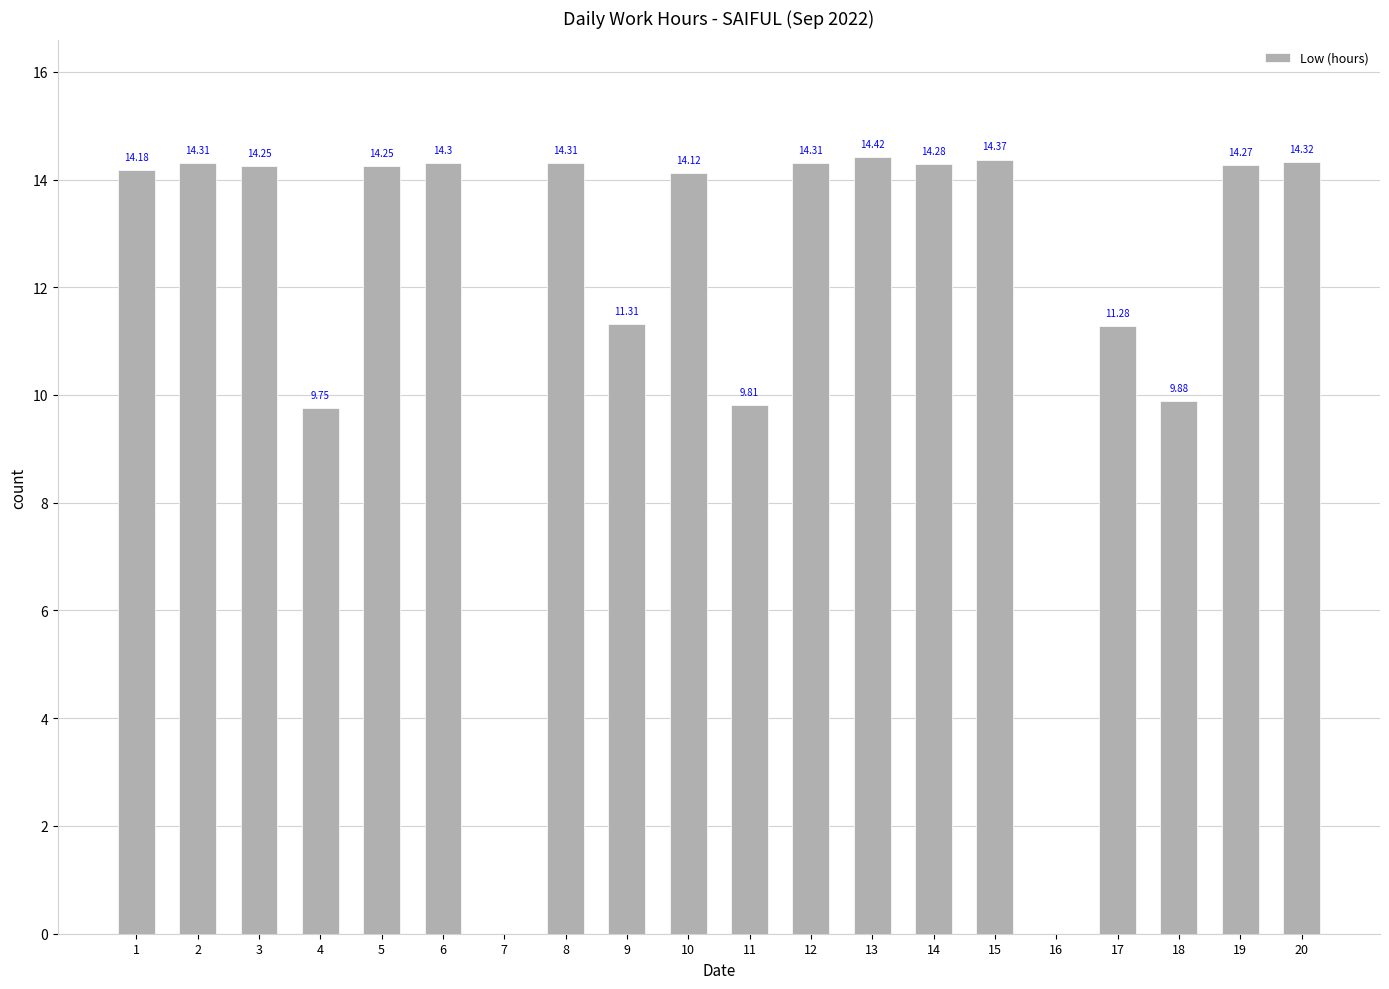

Read the value at 6.

14.3